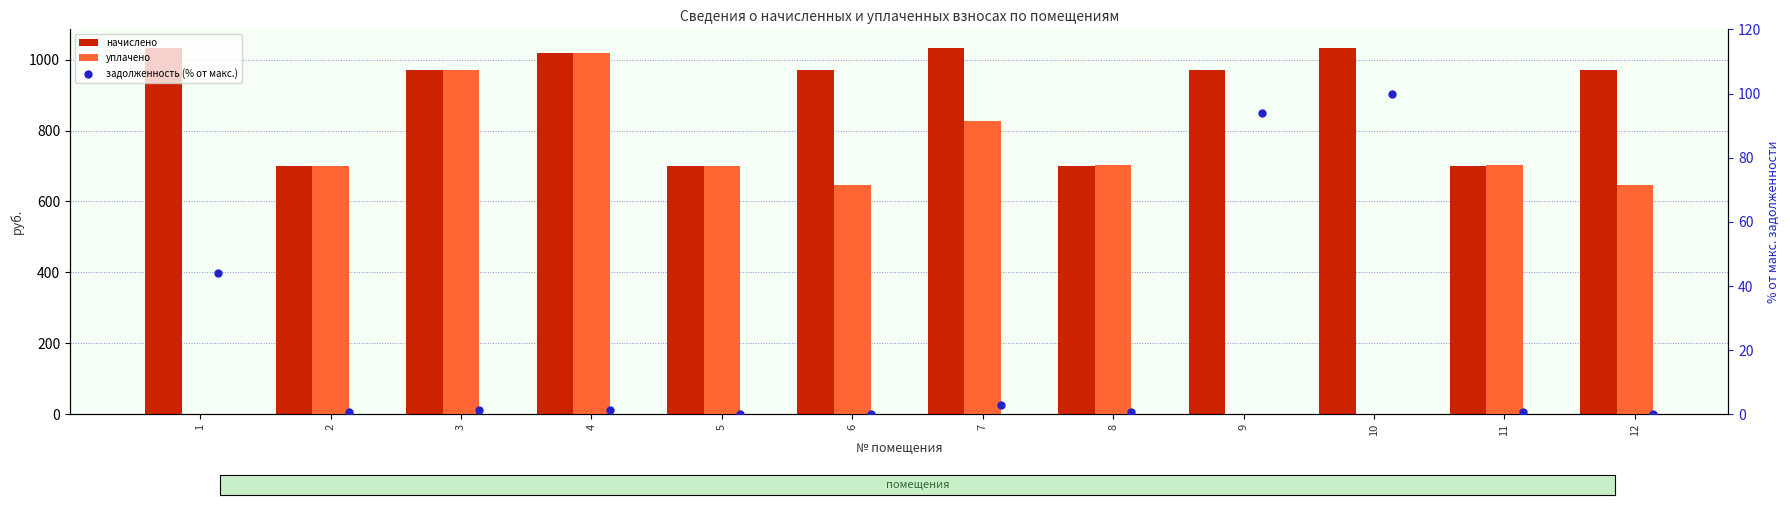

Is the value of уплачено at 1 greater than the value of задолженность (% от макс.) at 9?

No